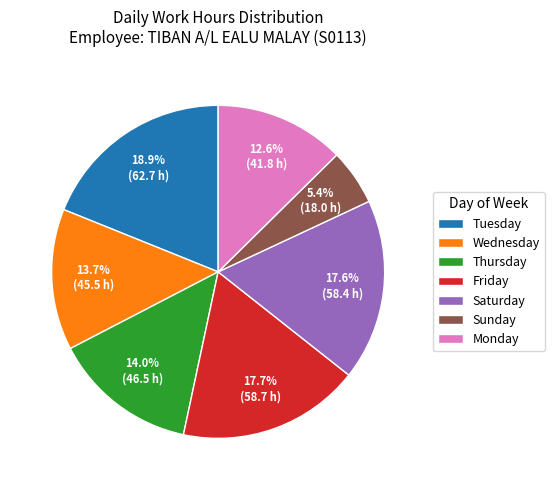

Is there a majority slice in this chart?

No